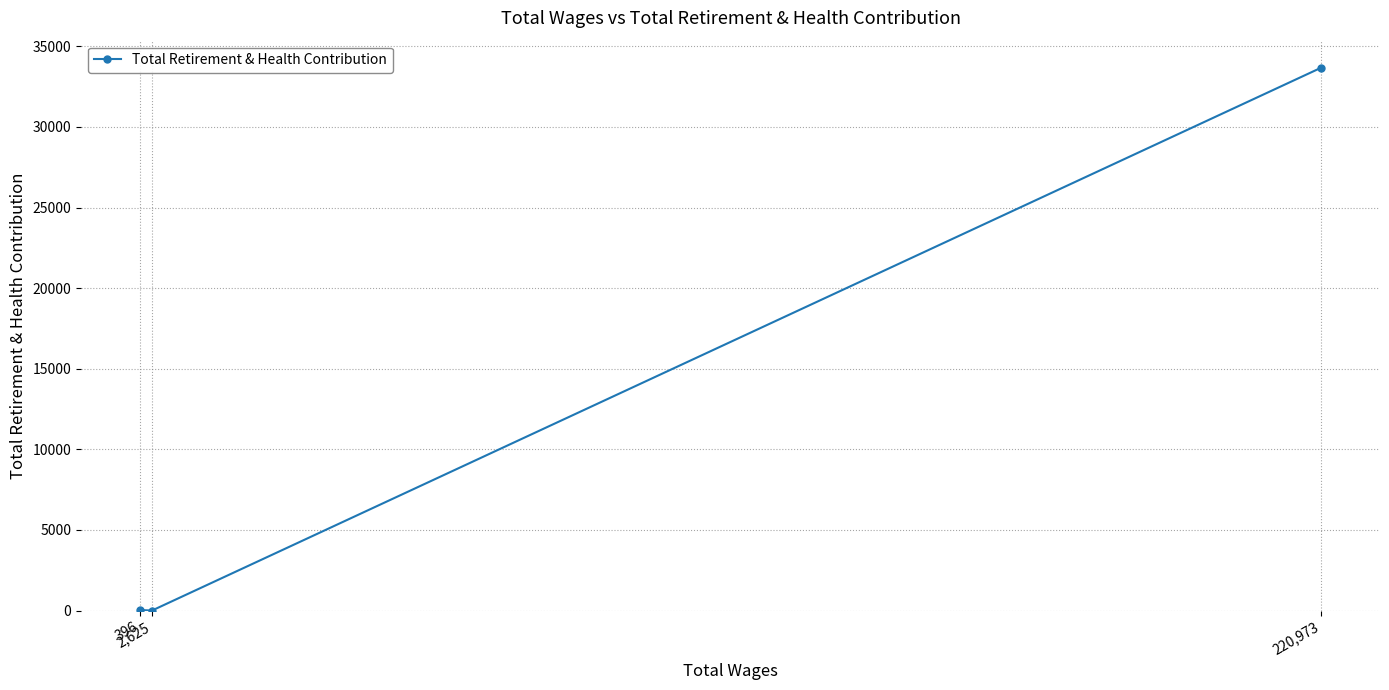

The value at 396 is 31. True or false?

True